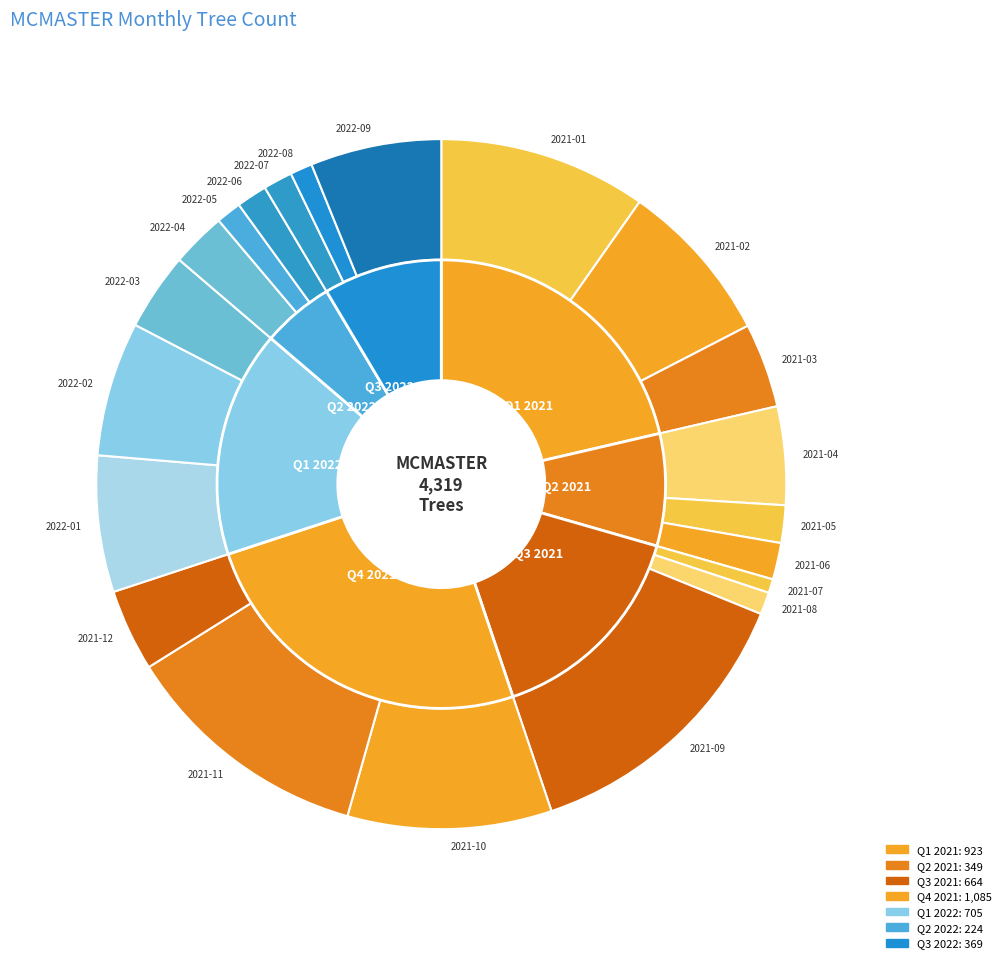

Is the sum of 2022-02 and 2021-10 greater than half?

No